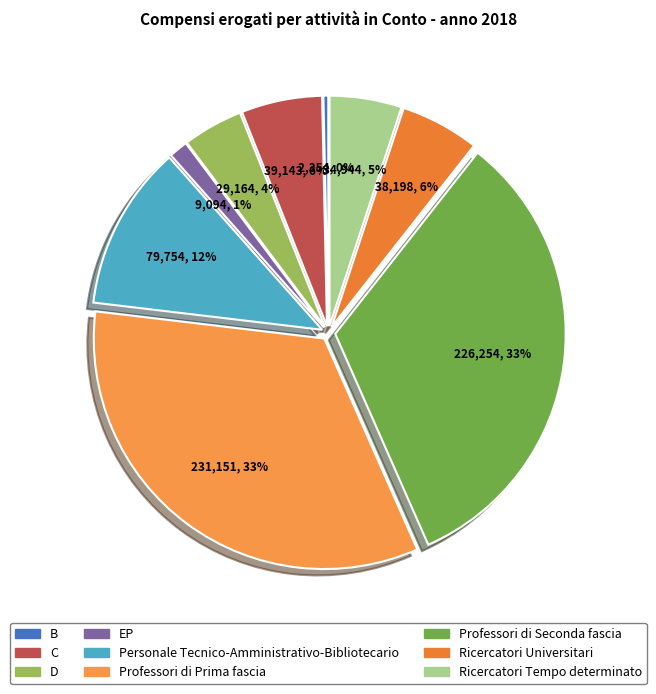

Count the number of slices in the pie.

9